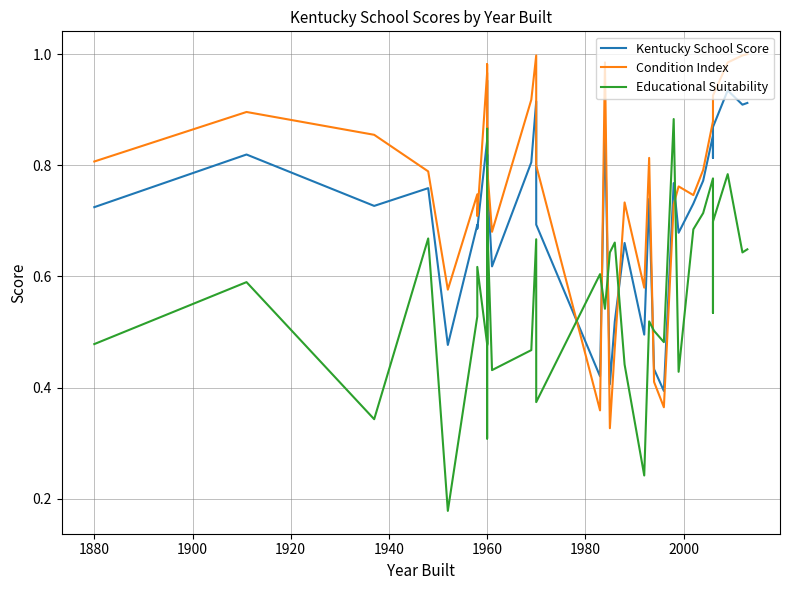

What is the sum of all Educational Suitability values?

22.4